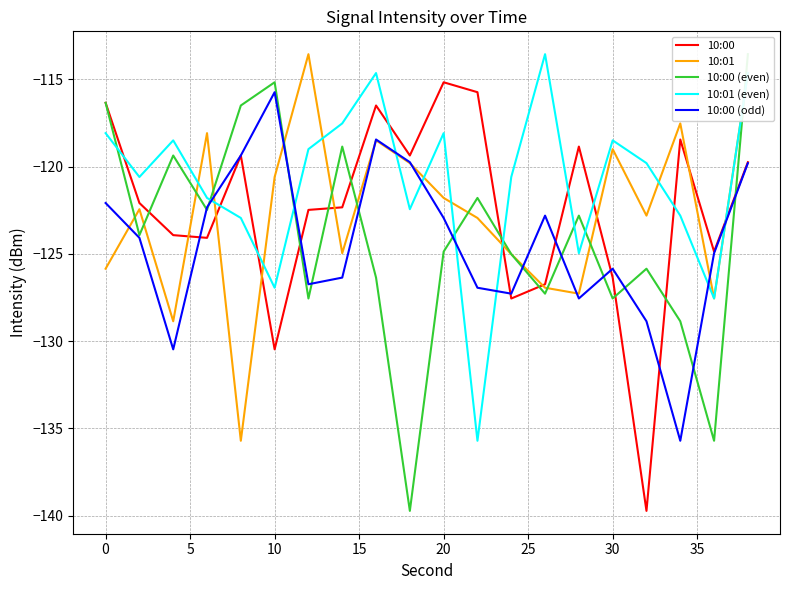

What is the value of the 10:01 point at the 5th from the left?

-135.7